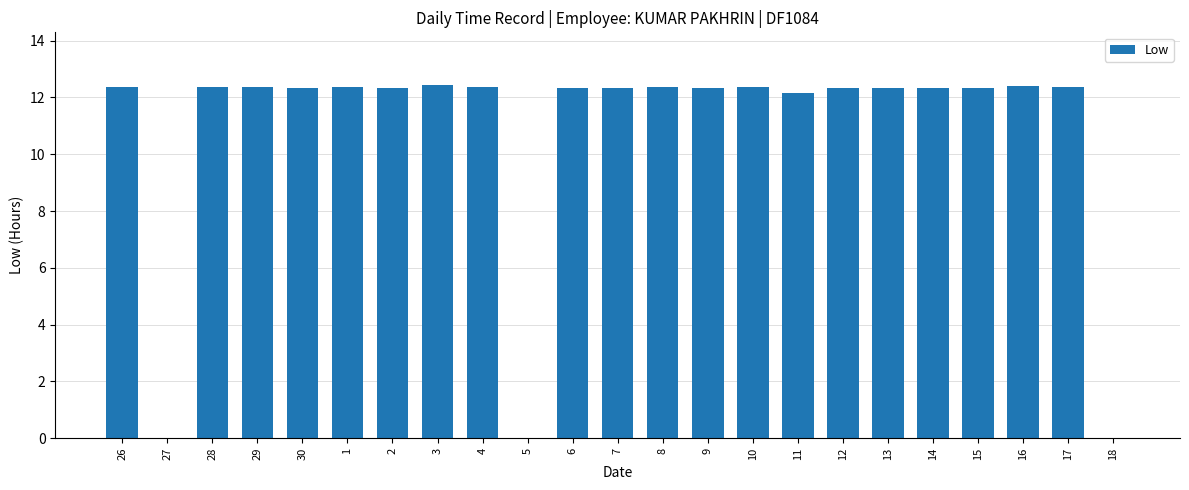

Count the number of categories in the chart.

23